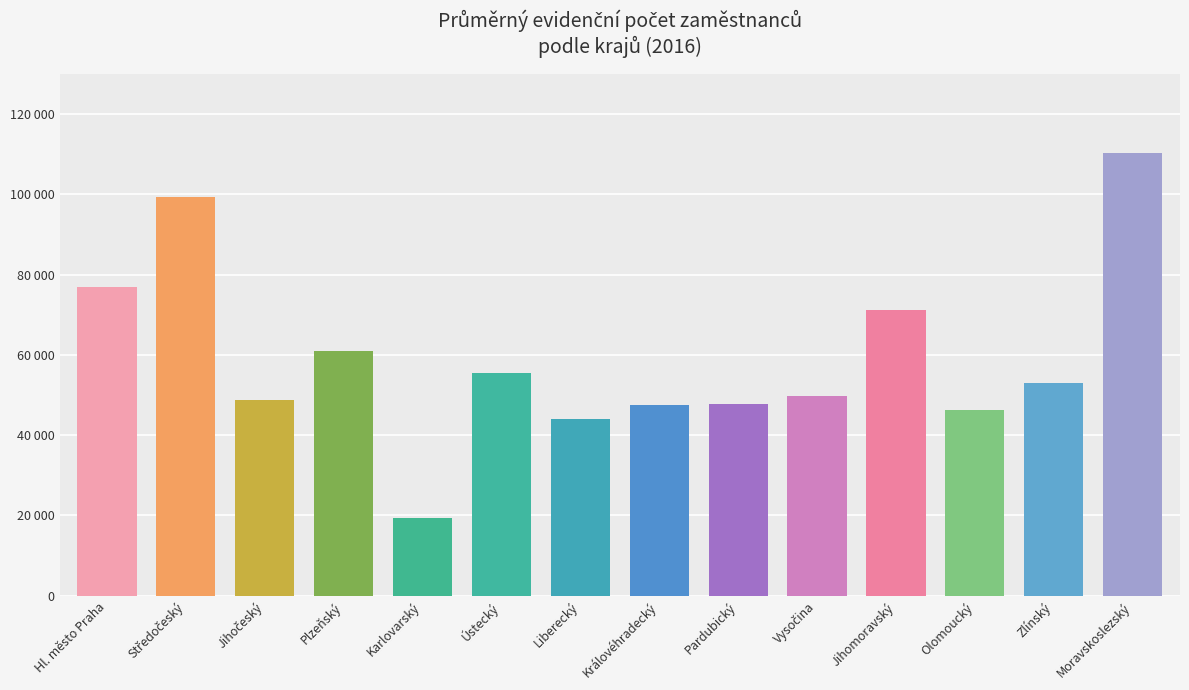

Are the bars grouped side by side (vs. stacked)?

No